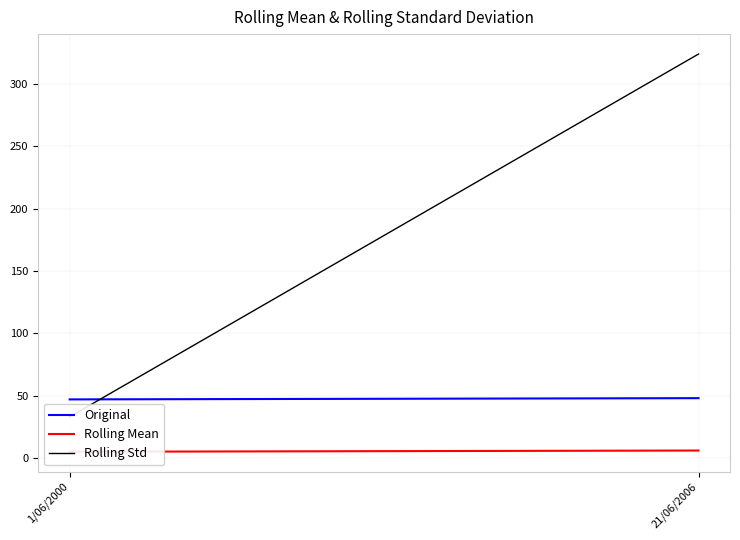

What value does the Rolling Mean series have at 21/06/2006?

6